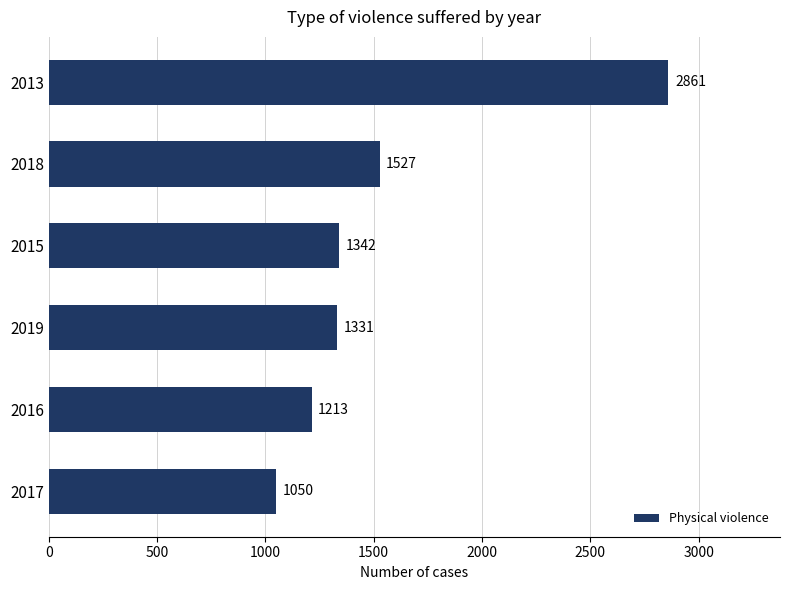

What is the difference between the maximum and minimum values?

1811